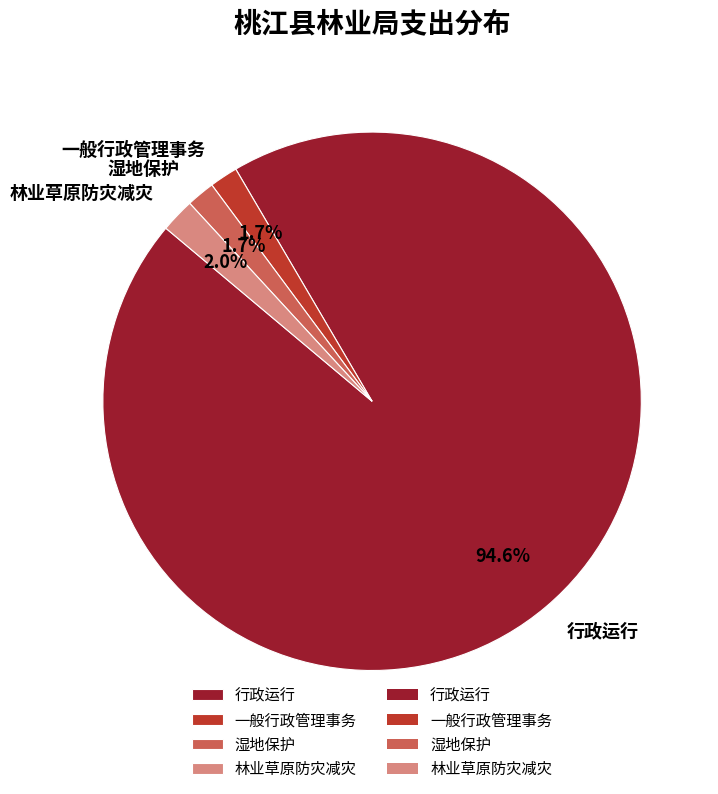

To the nearest percent, what is the difference between the 行政运行 and 湿地保护 slice percentages?

93%